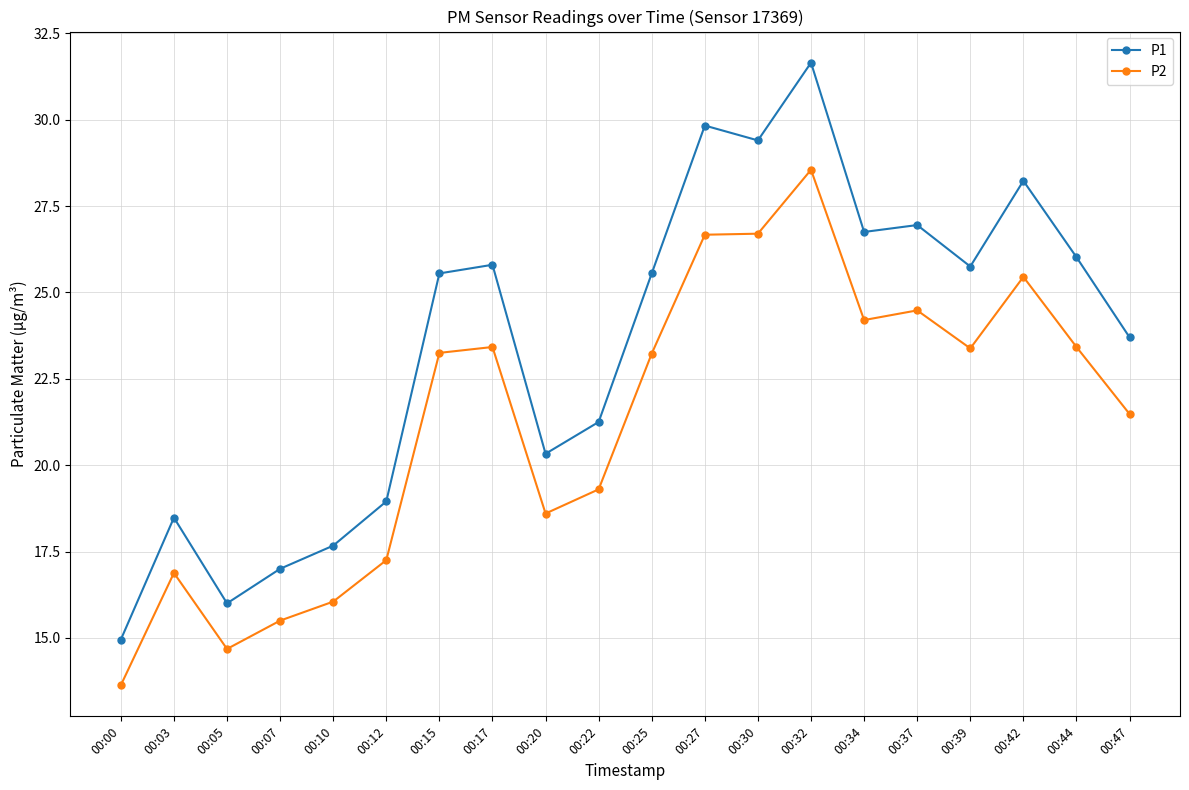

At which label does P2 first exceed 23?

00:15